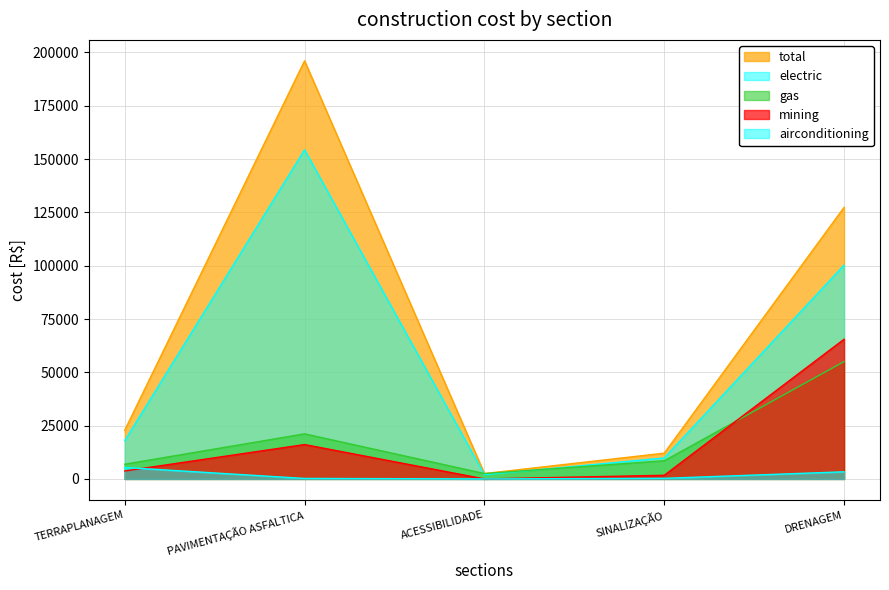

True or false: total and airconditioning cross at least once.

False